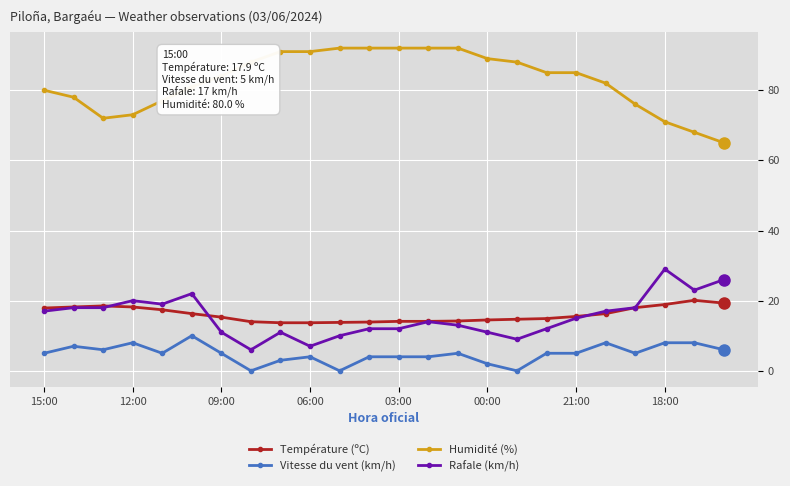

At how many categories does at least one series exceed 56?

24